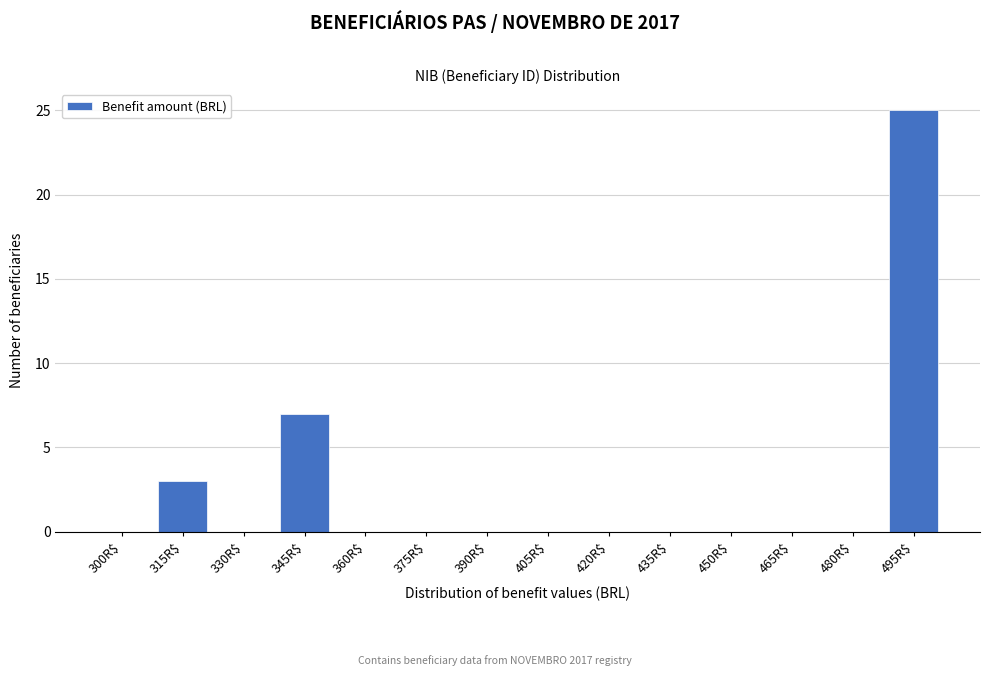

Where is the data nearest to the value 12?

345R$